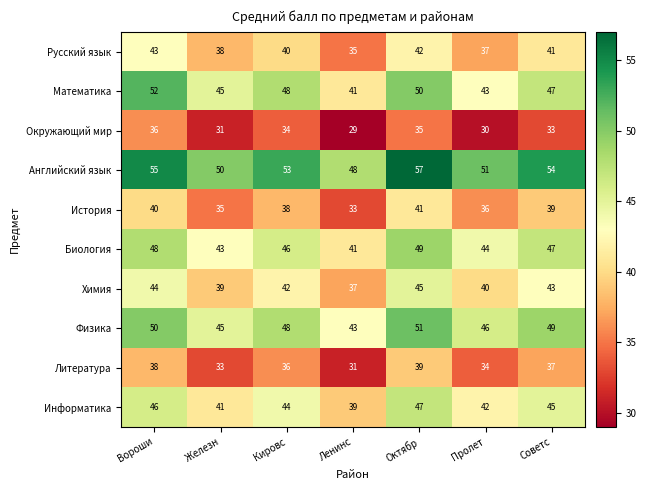

Count the Литература values in the range 33 to 38.

5